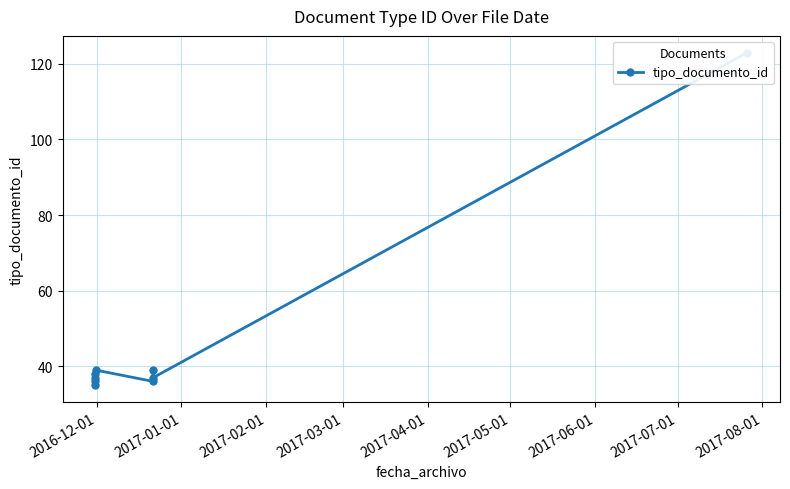

How many series are shown in this chart?

1